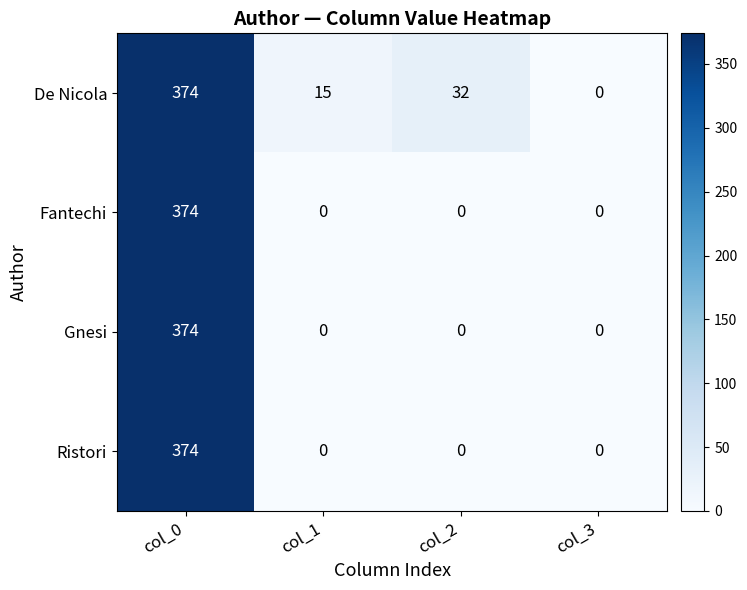

Is it true that Ristori equals 191 at col_2?

False